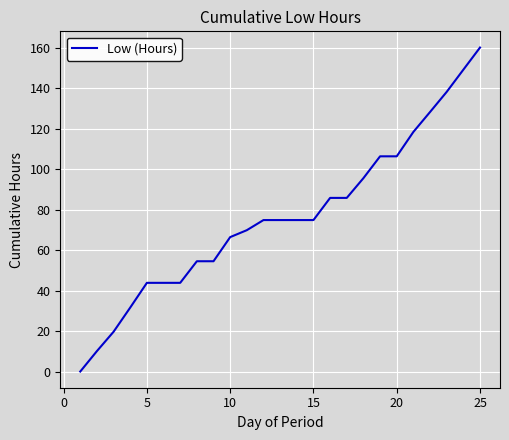

How many lines are shown in the chart?

1